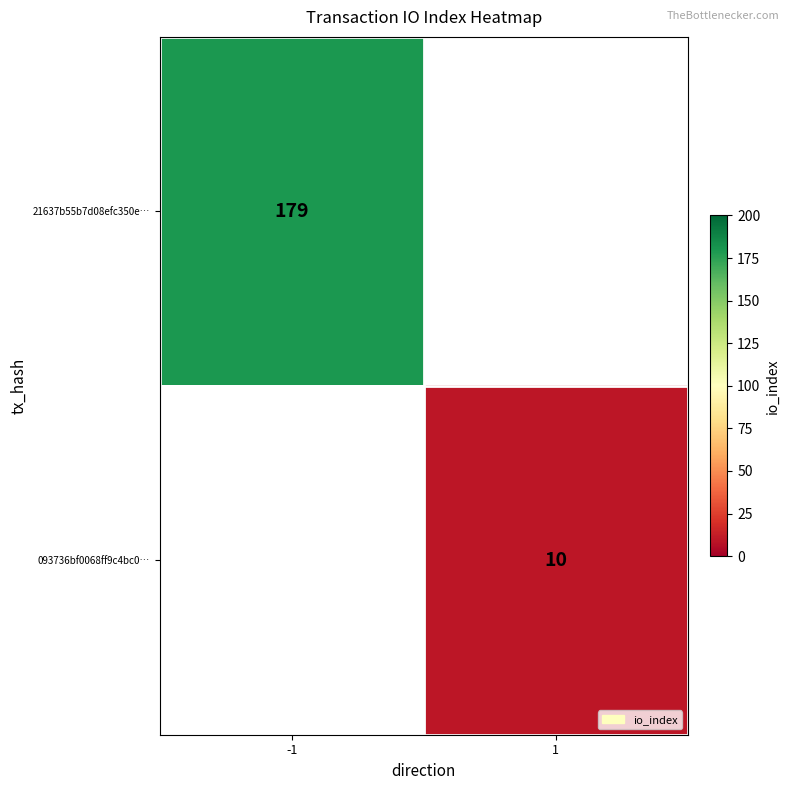

The 093736bf0068ff9c4bc0… series shows 10 at 1. True or false?

True